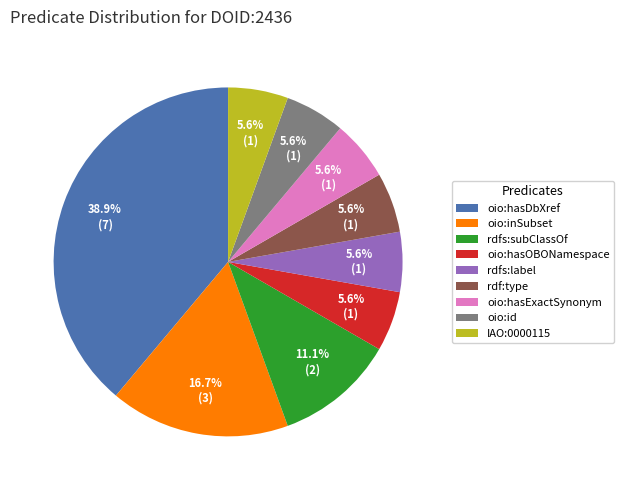

Does oio:hasExactSynonym represent more than half of the total?

No